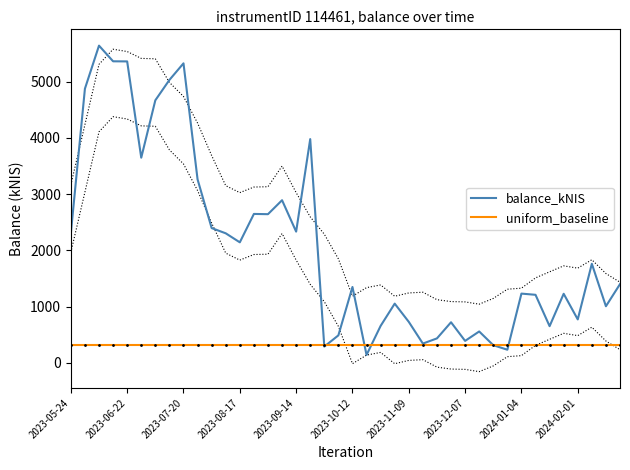

What is the lowest value of the balance_kNIS series?

138.8